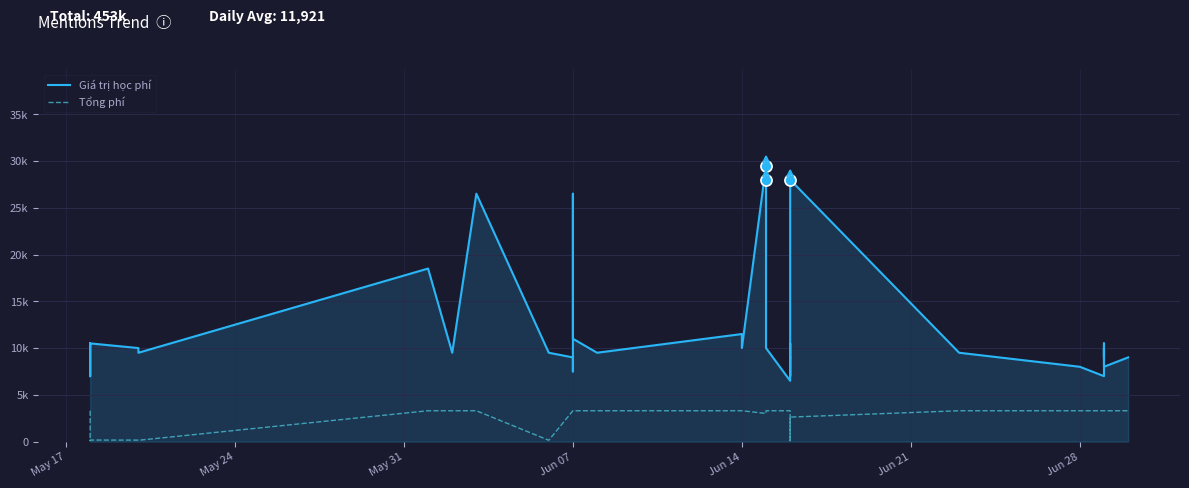

True or false: Giá trị học phí has more than 1 interior local peaks.

True